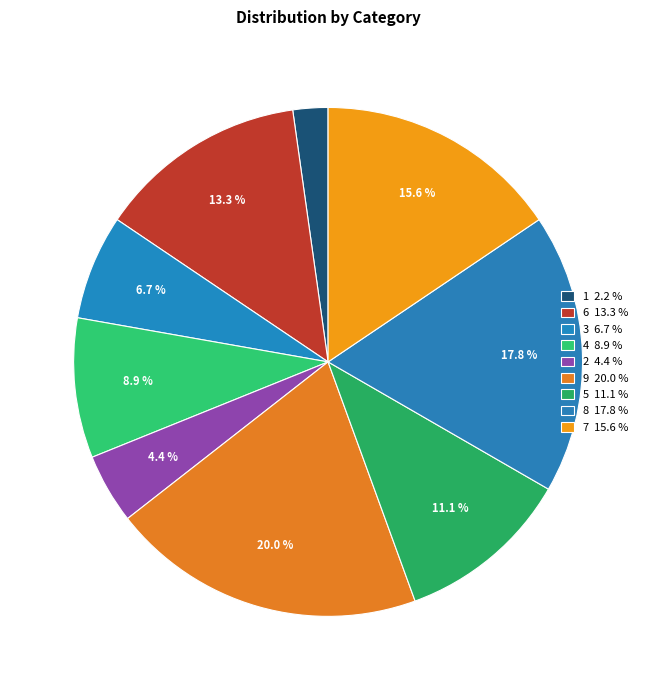

Does 5 account for over 50% of the chart?

No